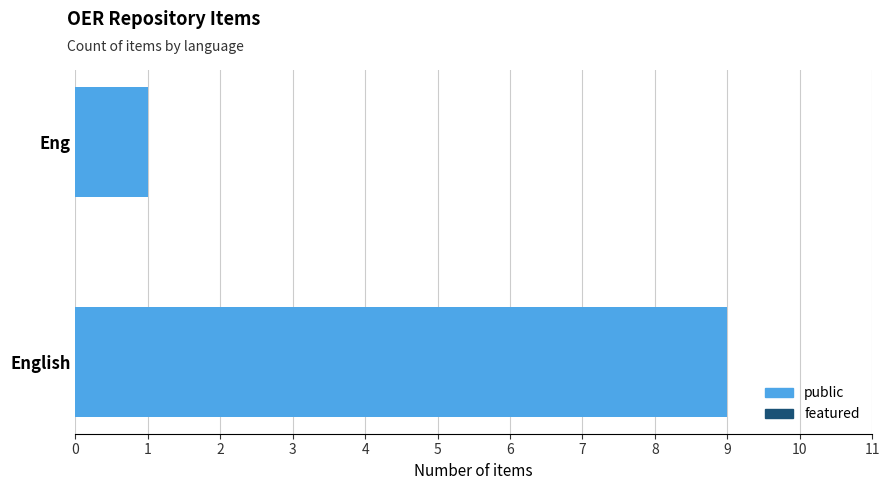

What is the difference between the values at English and Eng?

8